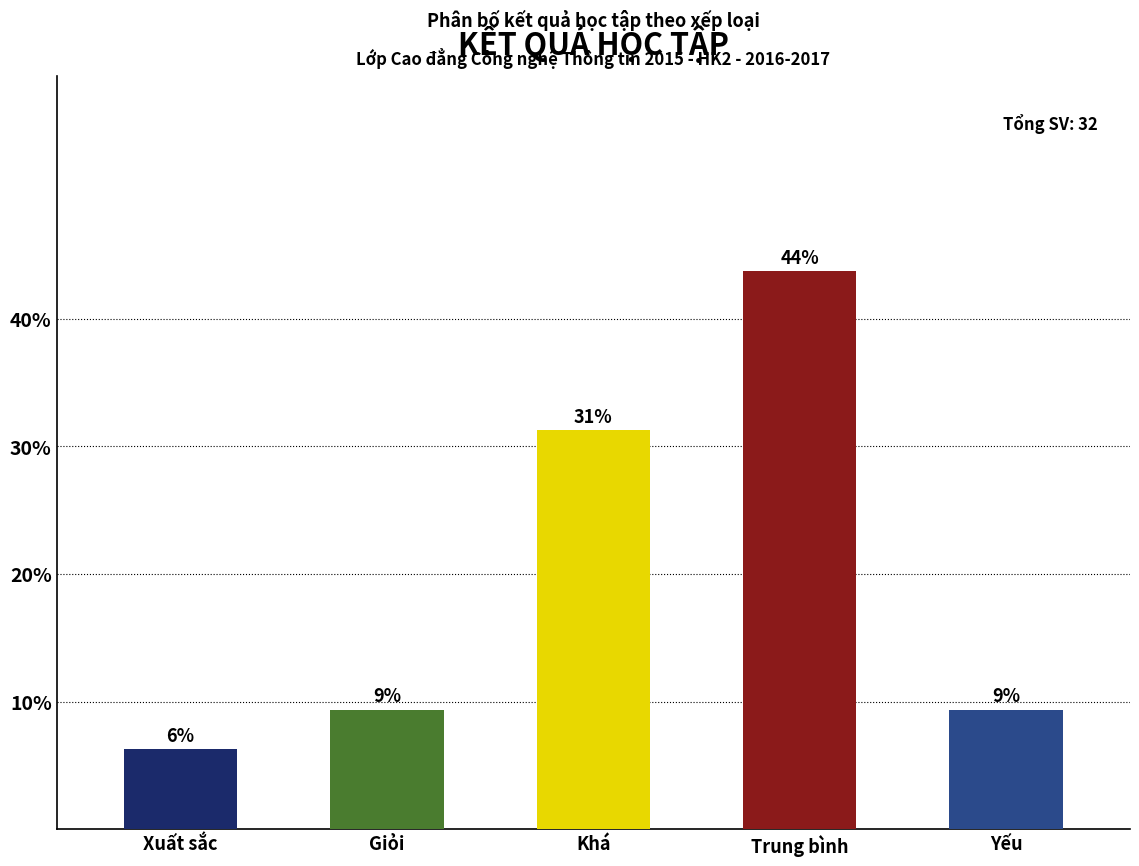

How many bars are there in total?

5